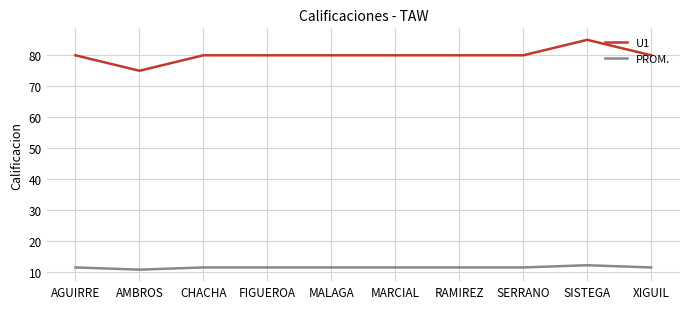

Rank the series at SERRANO from highest to lowest value.

U1, PROM.